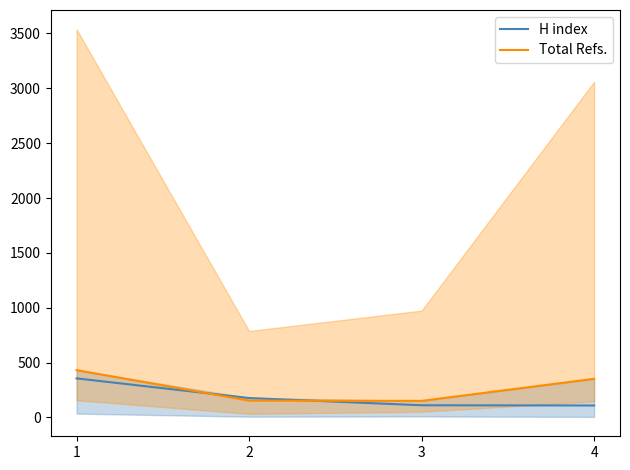

Rank the series by their average value, from lowest to highest.

H index, Total Refs.